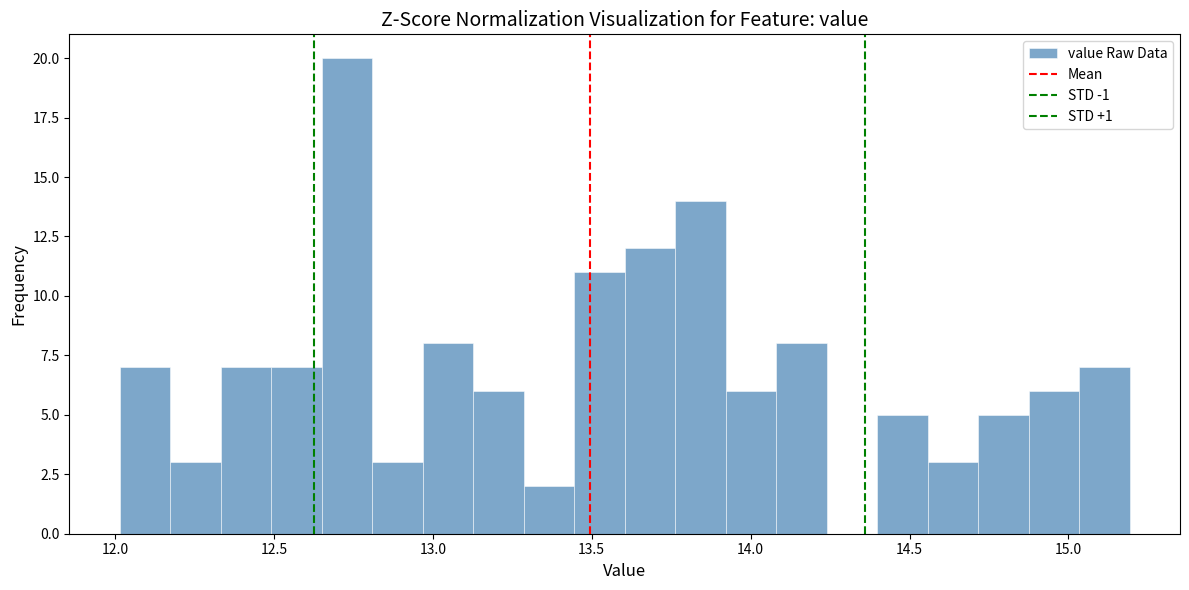

Read against the x-axis, roughly where is the centre of the tallest bar?

12.75